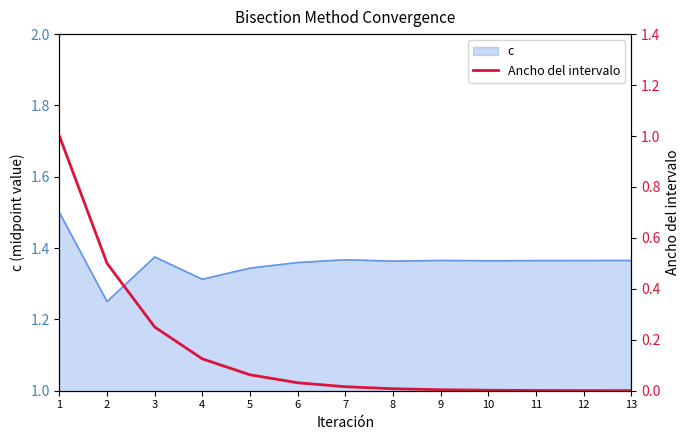

The value at 8 is 0.0. True or false?

False